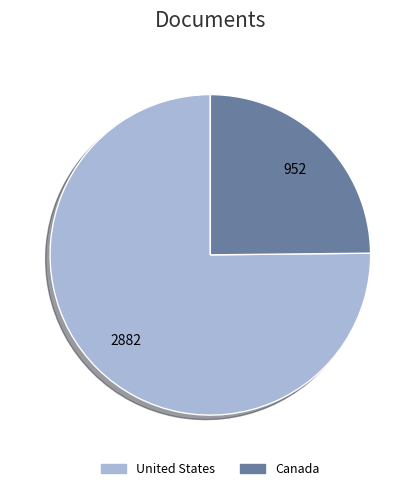

Is the sum of Canada and United States greater than half?

Yes